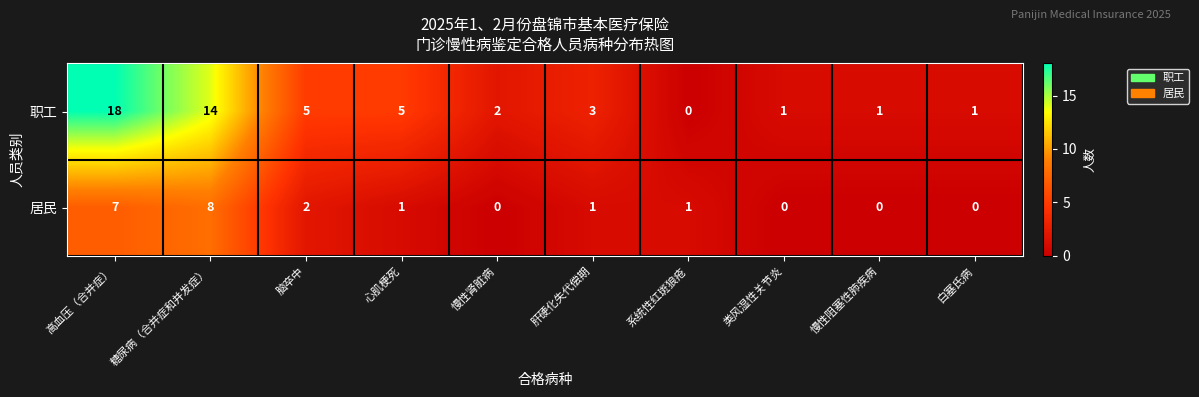

How many positive values does the 职工 series have?

9